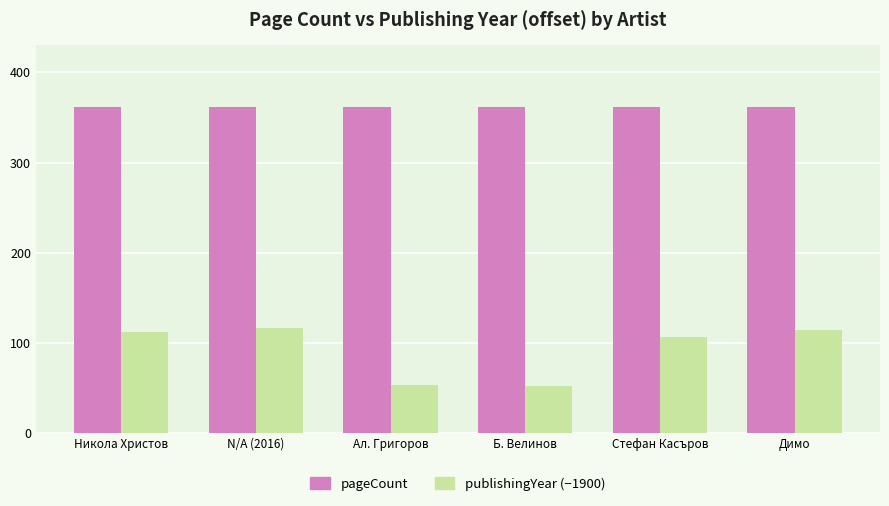

True or false: pageCount has a value of 181 at Стефан Касъров.

False